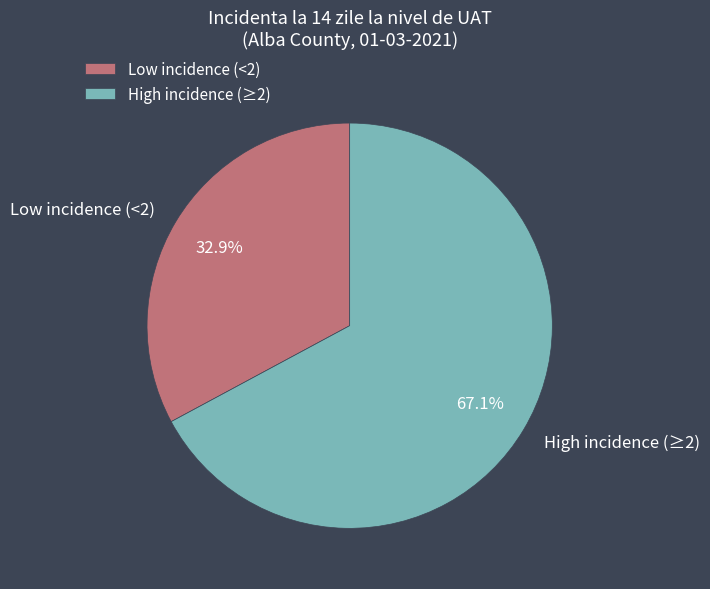

To the nearest percent, what is the difference between the largest and smallest slice percentages?

34%